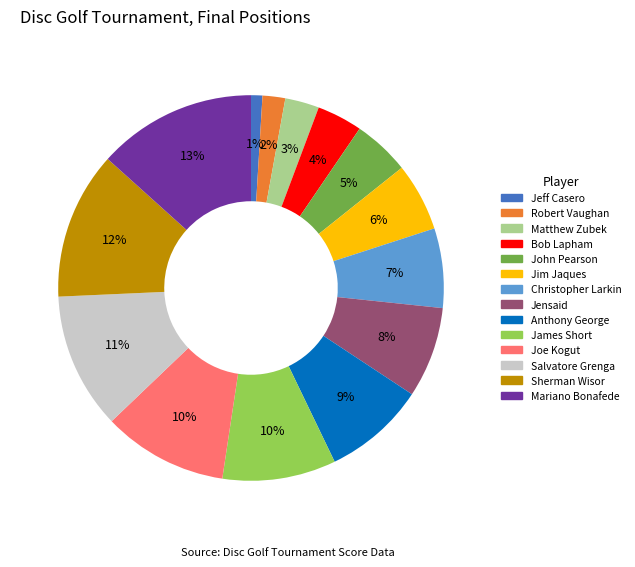

Is it true that John Pearson is 16% of the pie?

False